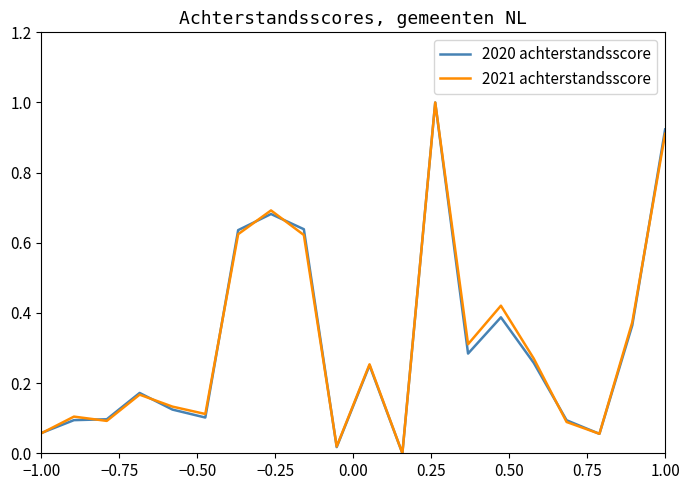

True or false: 2021 achterstandsscore and 2020 achterstandsscore cross at least once.

True